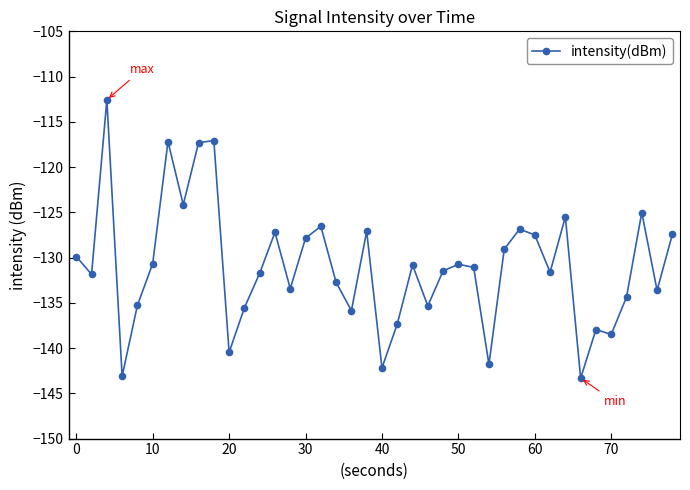

What is the difference between the second highest and second lowest values?

26.0